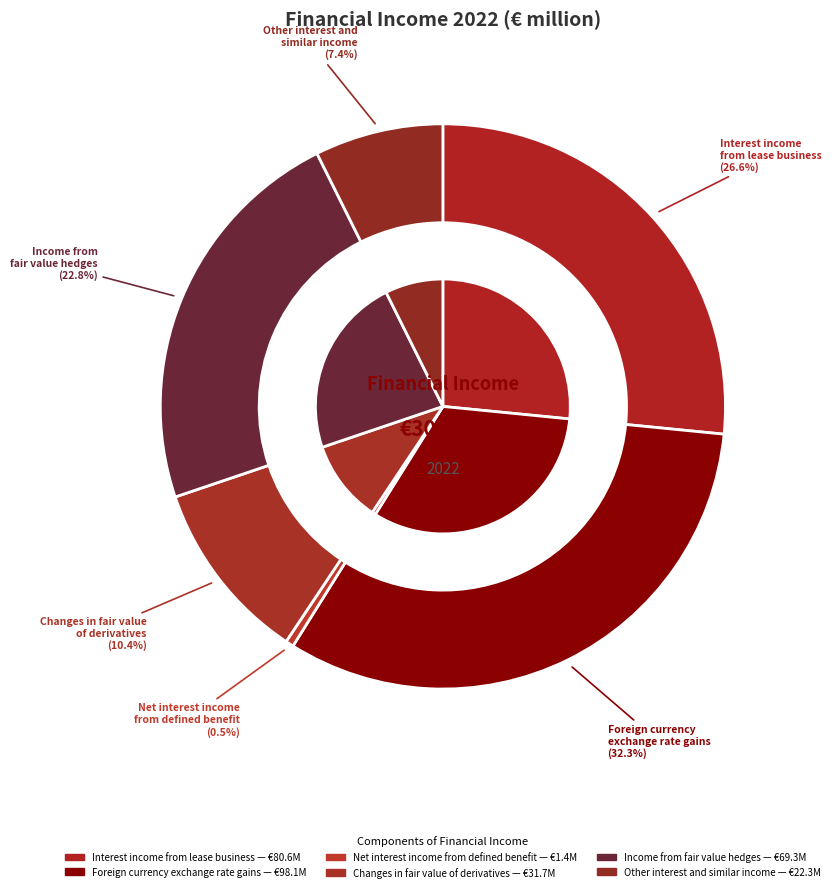

Is it true that Interest income
from lease business is 27% of the pie?

True